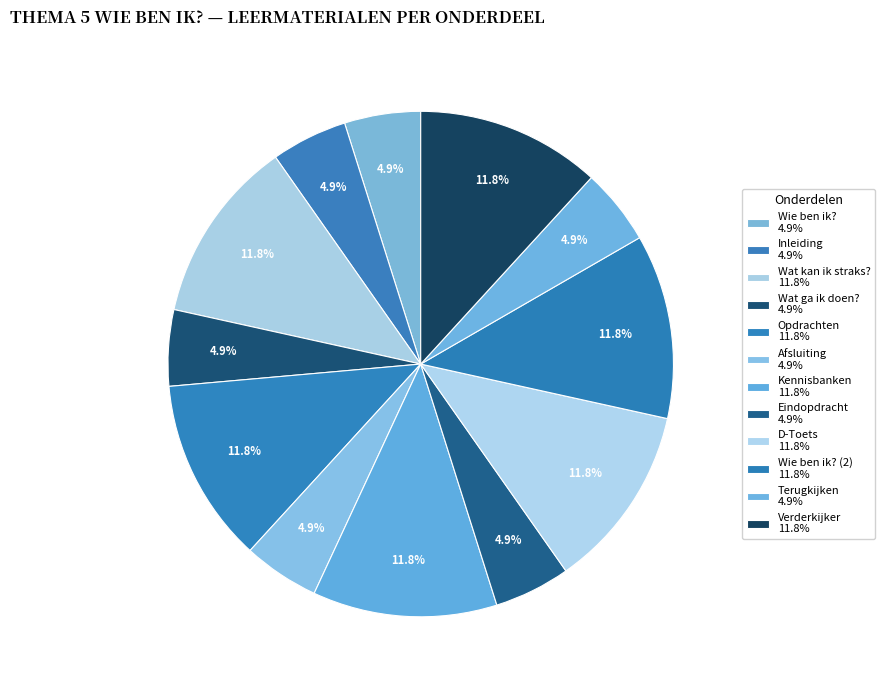

Count the number of slices in the pie.

12